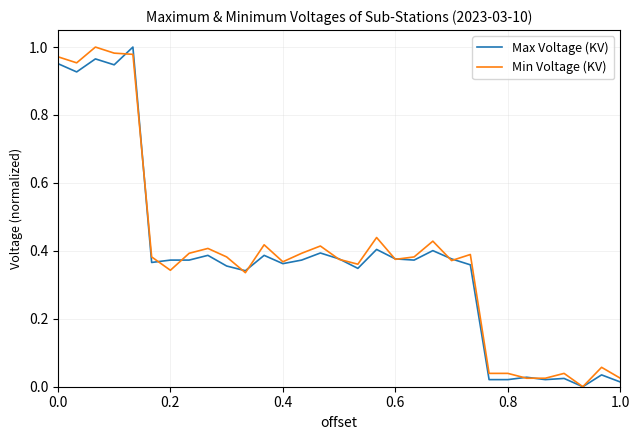

Rank the series by their maximum value, from highest to lowest.

Max Voltage (KV), Min Voltage (KV)